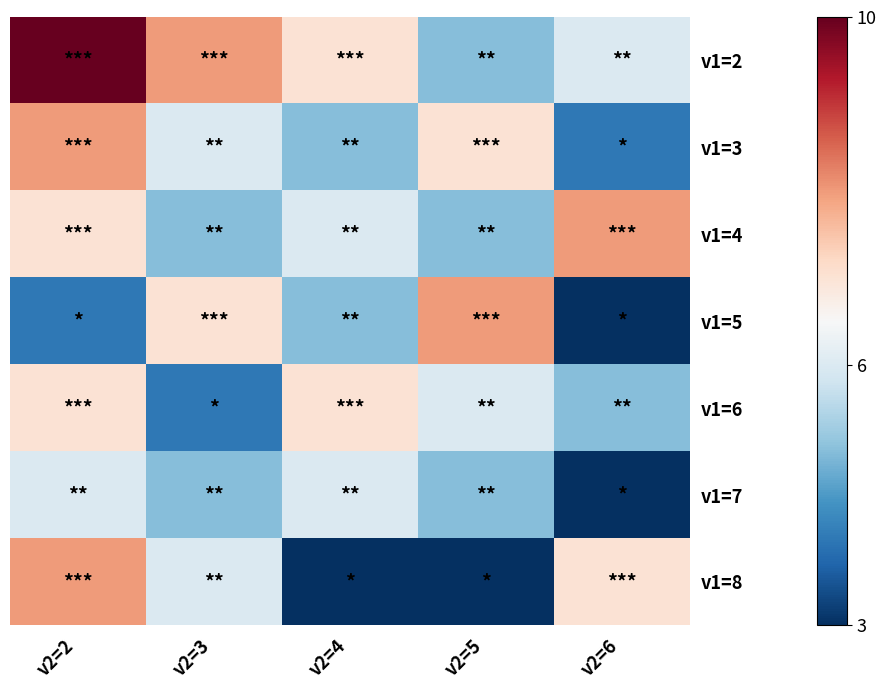

What is the difference between the highest and lowest values at v2=5?

5